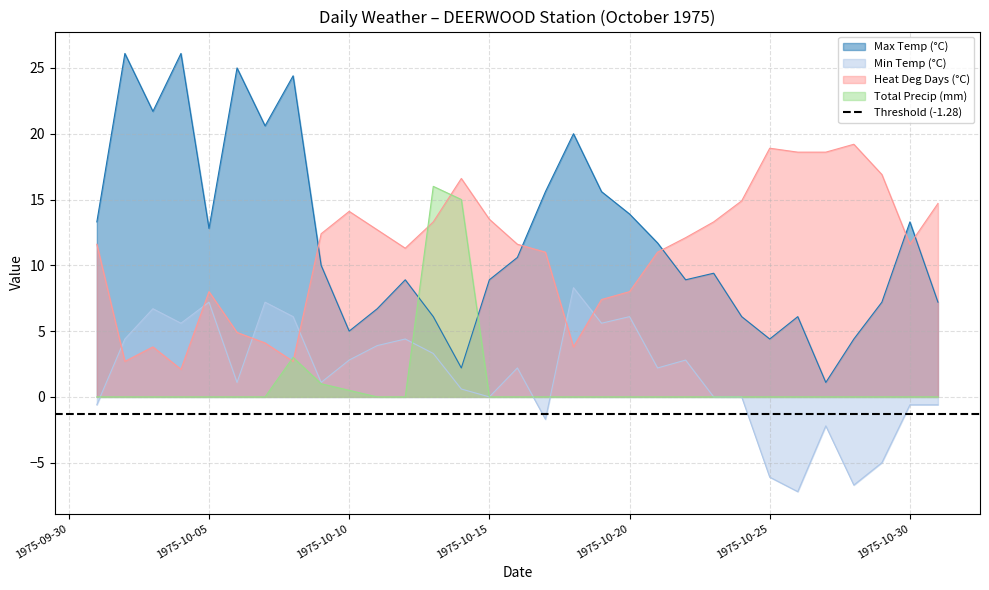

What value does the Total Precip (mm) series have at 1975-10-14?

15.0